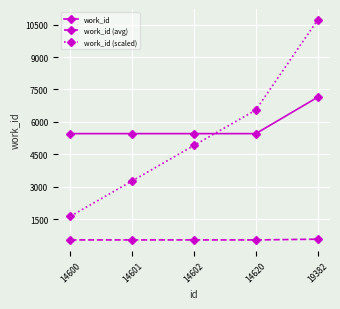

True or false: work_id and work_id (scaled) intersect in this chart.

True